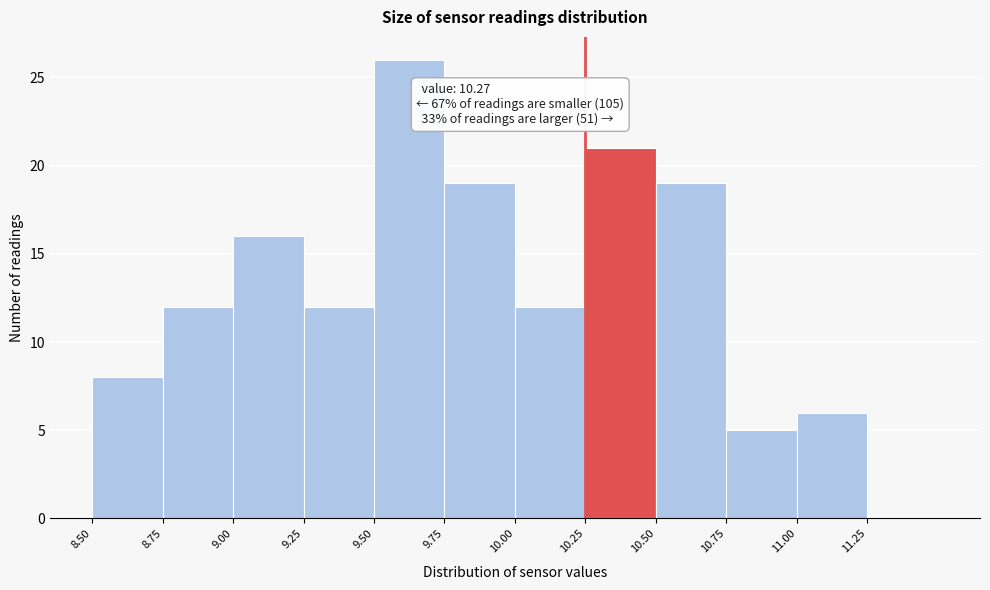

Over which range of the x-axis is the bar tallest?

9.50 to 9.75